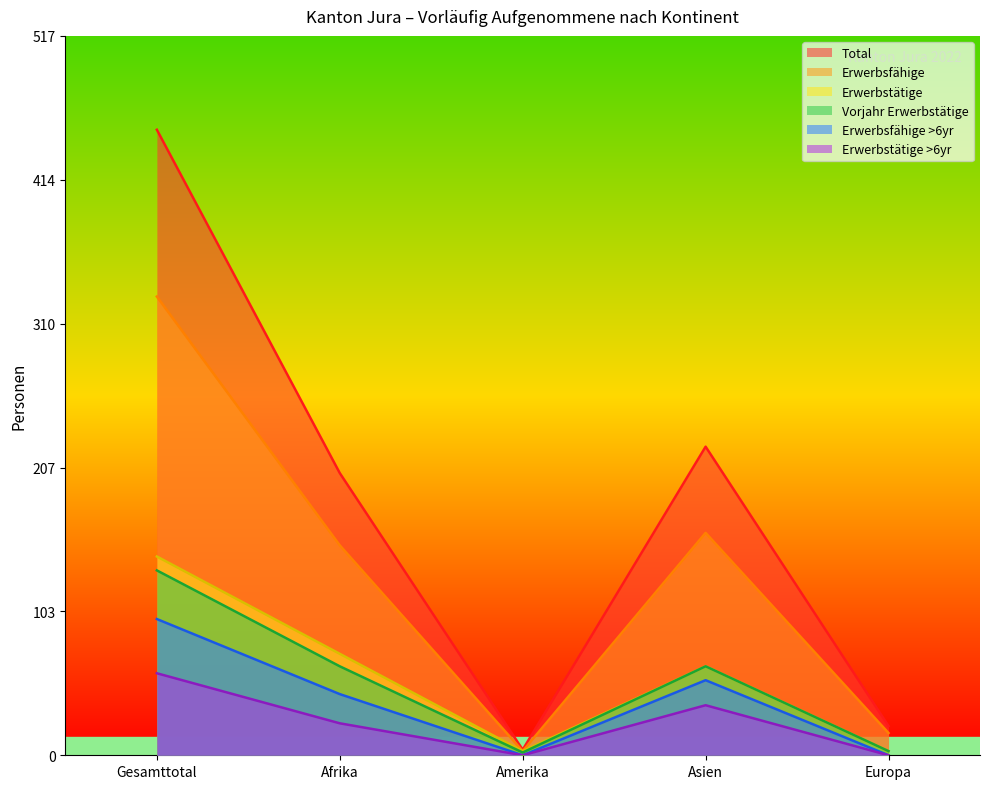

Does the chart display data point markers on the line(s)?

No